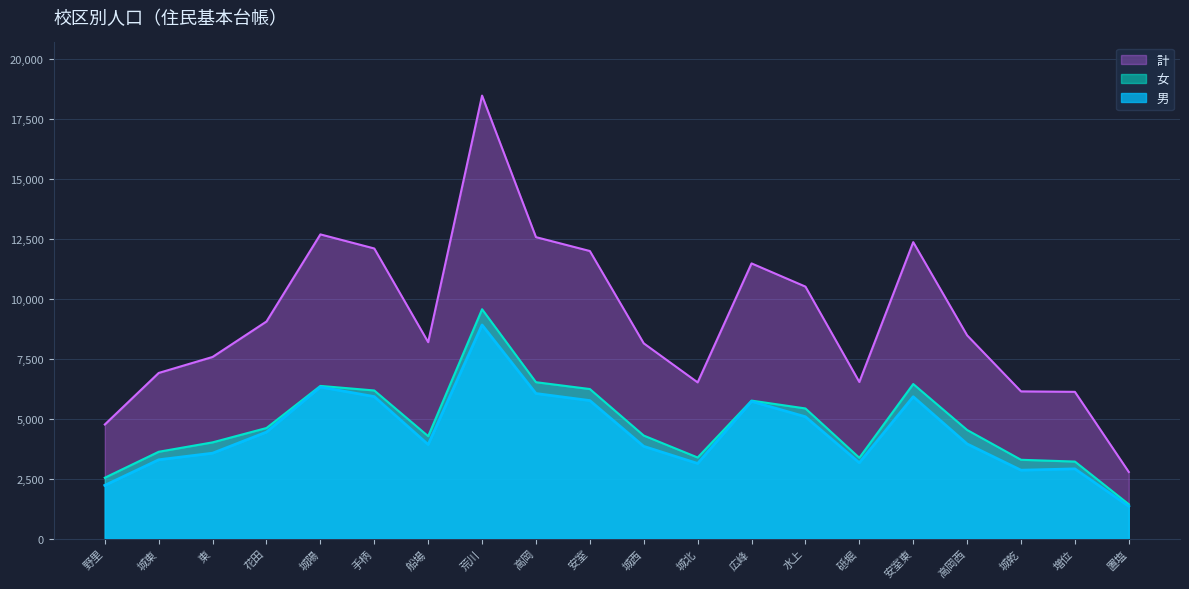

What is the difference between the 男 values at 東 and 城乾?

709